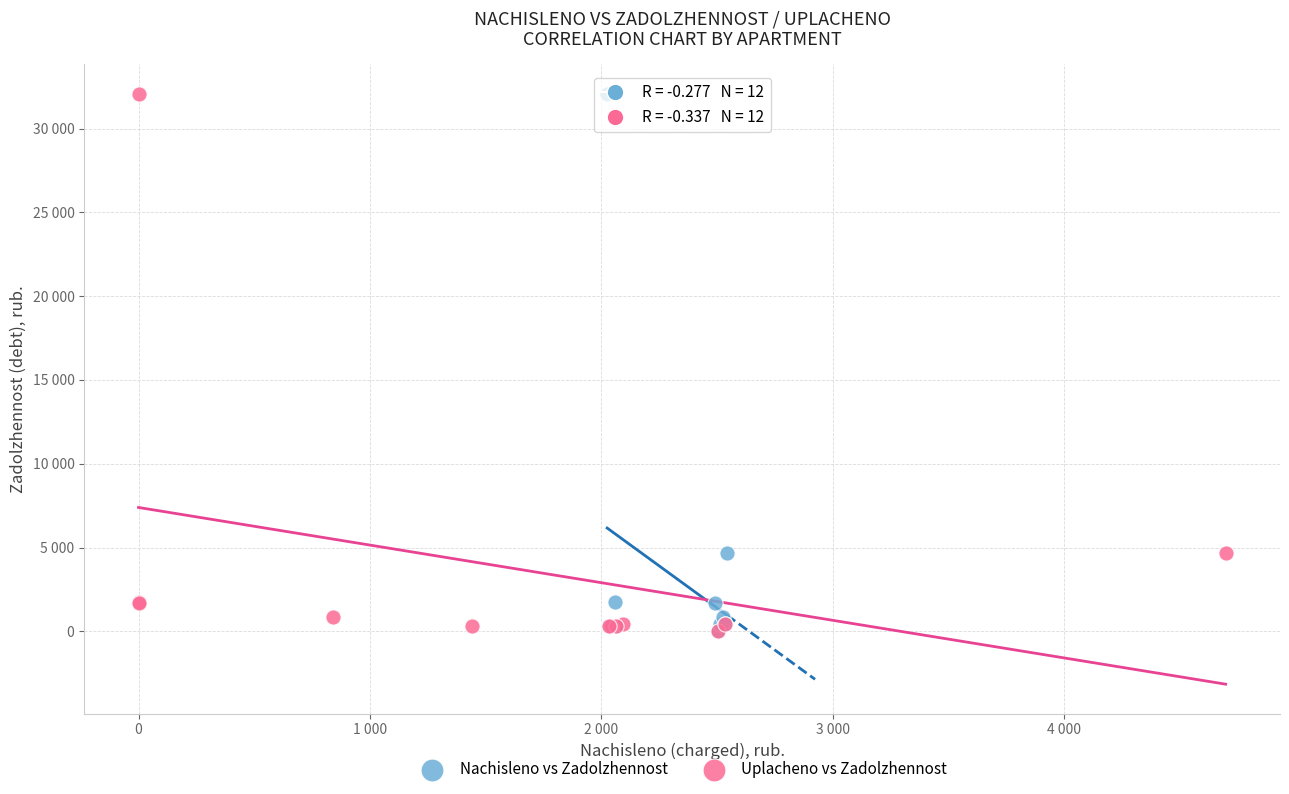

What are all the series names shown in the legend?

Nachisleno vs Zadolzhennost, Uplacheno vs Zadolzhennost